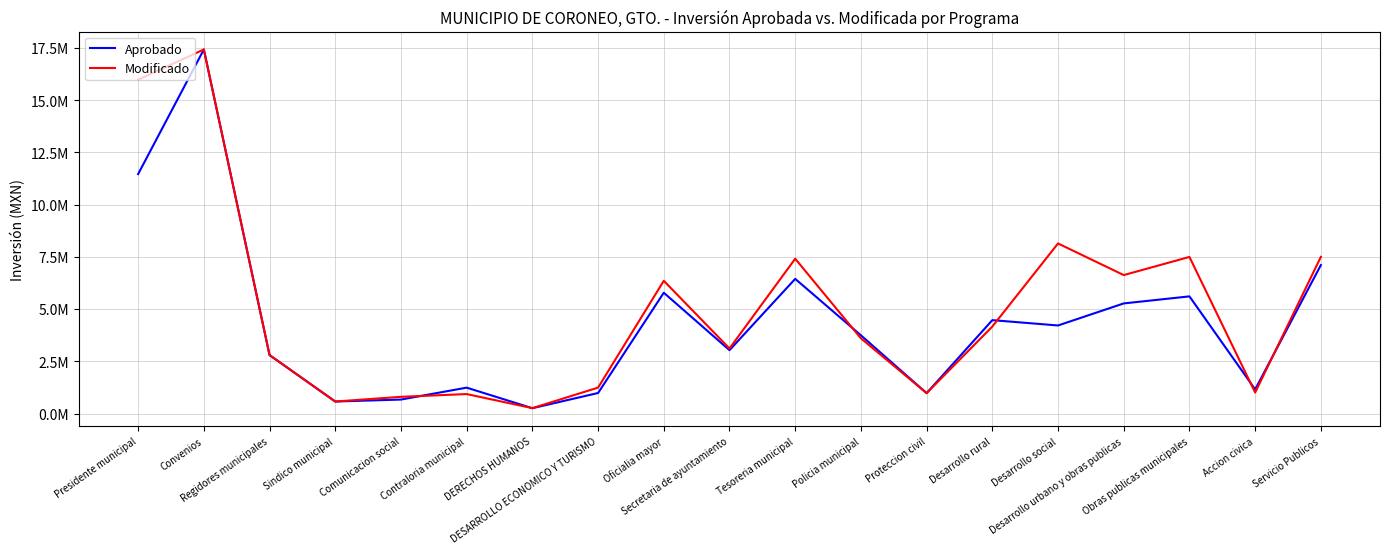

List the series in order of their overall mean, highest first.

Modificado, Aprobado